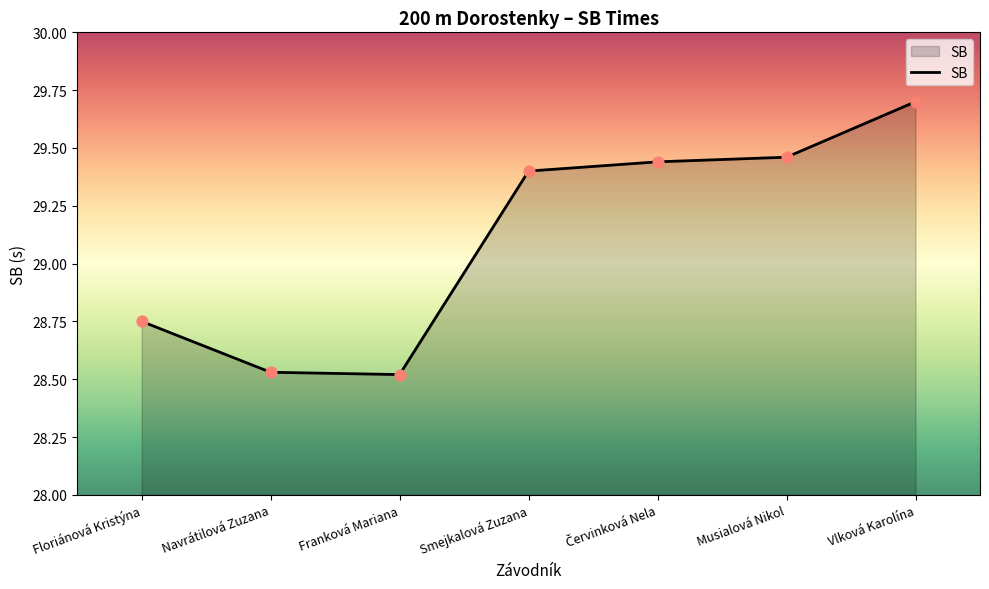

What is the change in value from Franková Mariana to Vlková Karolína?

+1.2